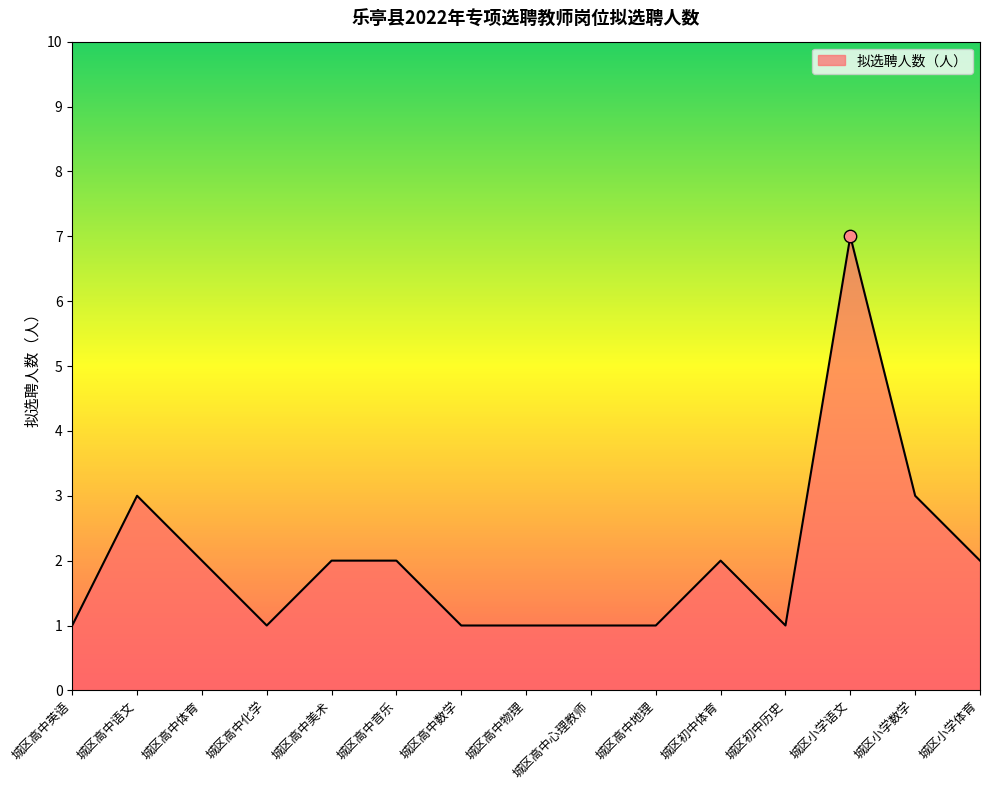

Between 城区小学数学 and 城区高中物理, which is larger?

城区小学数学